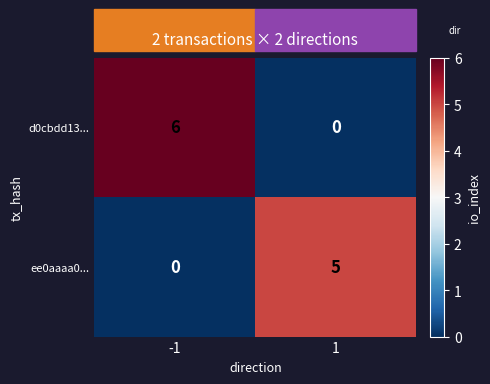

What is the sum of all d0cbdd13... values?

6